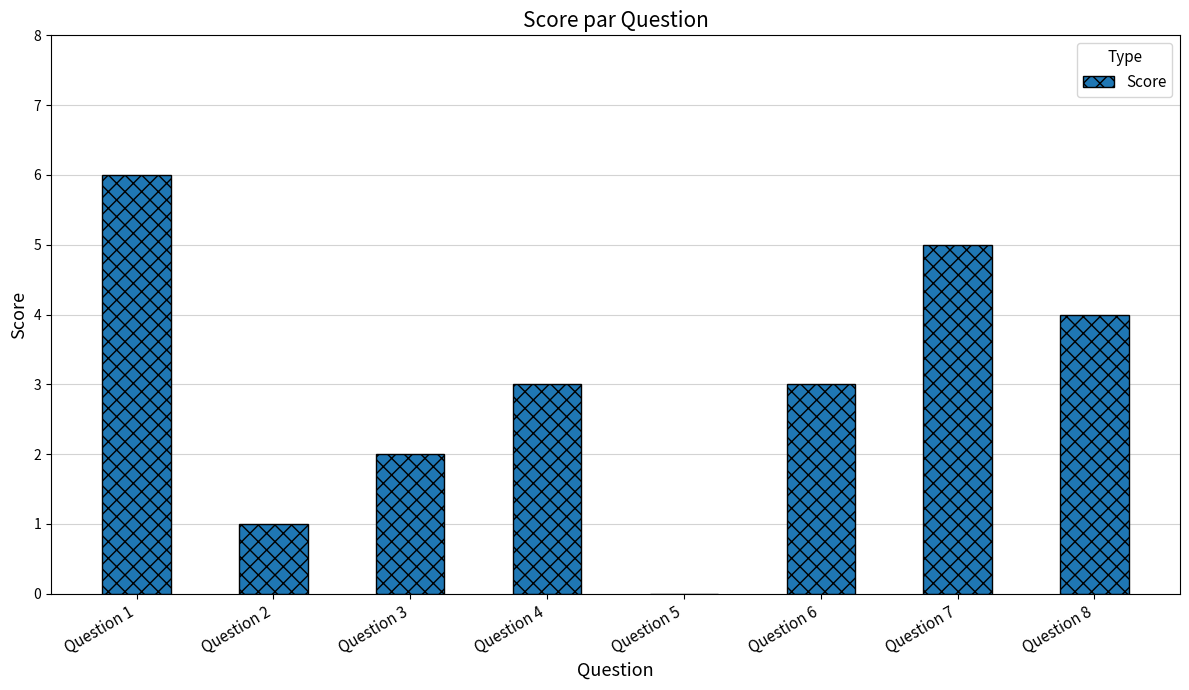

How many values are between 2 and 5?

5